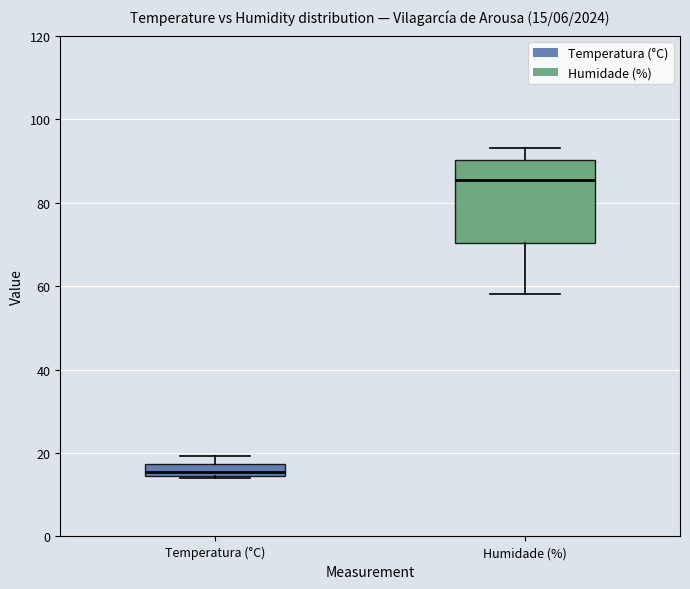

Which box's median line is the highest?

Humidade (%)